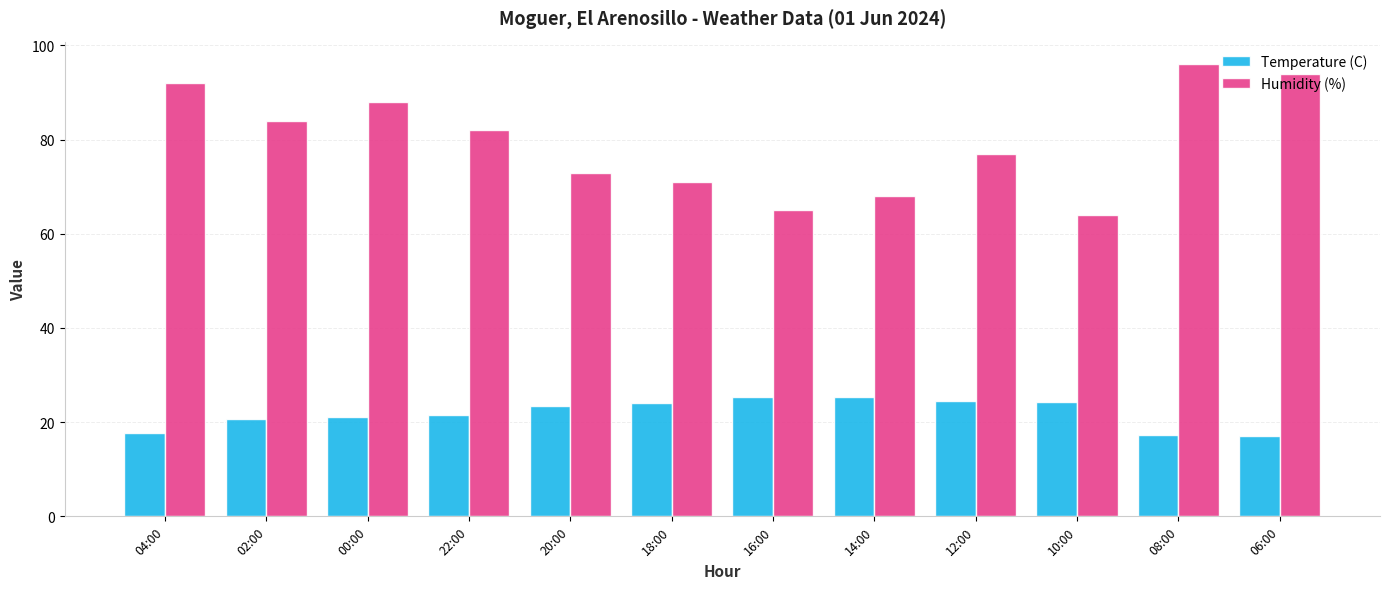

What is the total value across all series at 02:00?

104.7